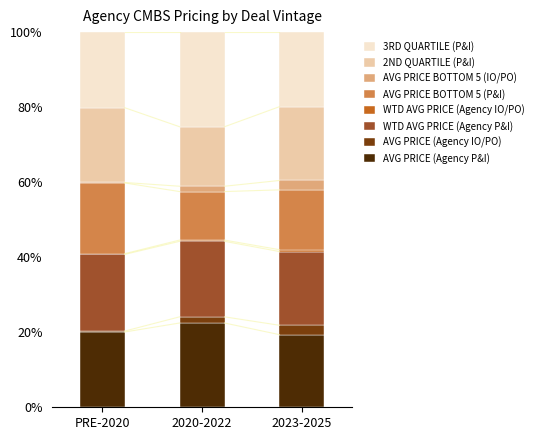

The AVG PRICE (Agency P&I) series shows 6.3 at 2023-2025. True or false?

False